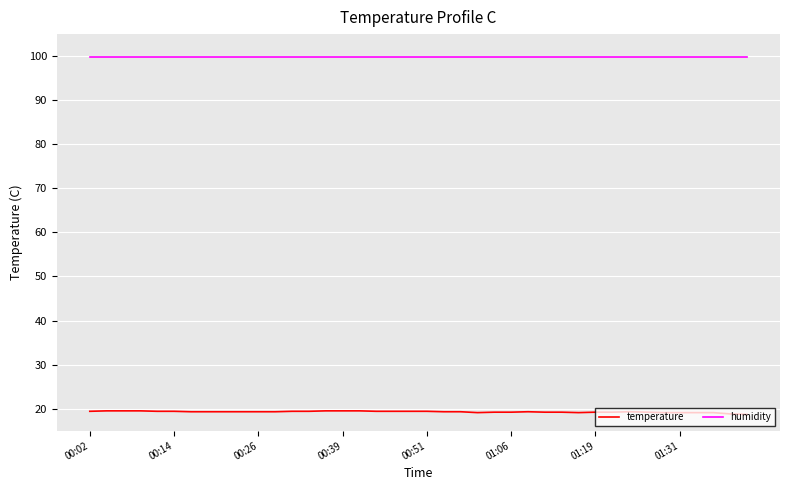

True or false: humidity and temperature cross at least once.

False